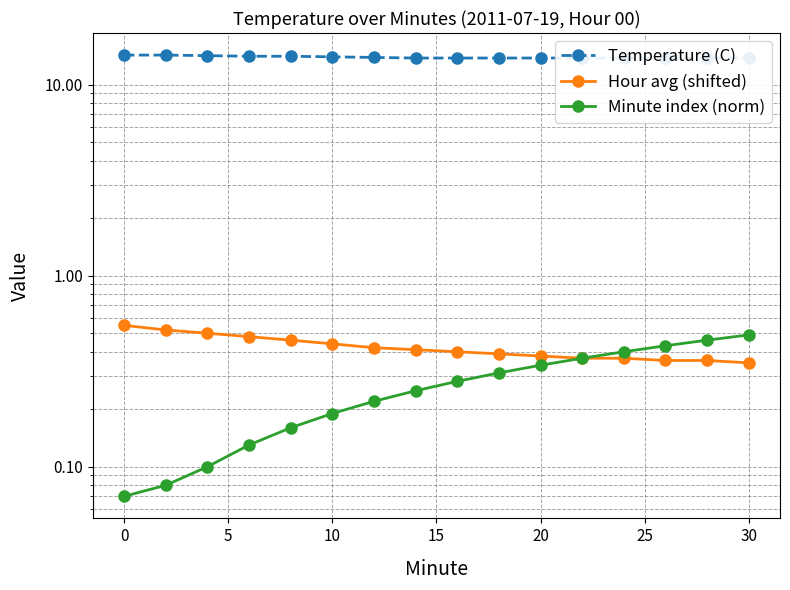

True or false: Temperature (C) and Minute index (norm) intersect in this chart.

False